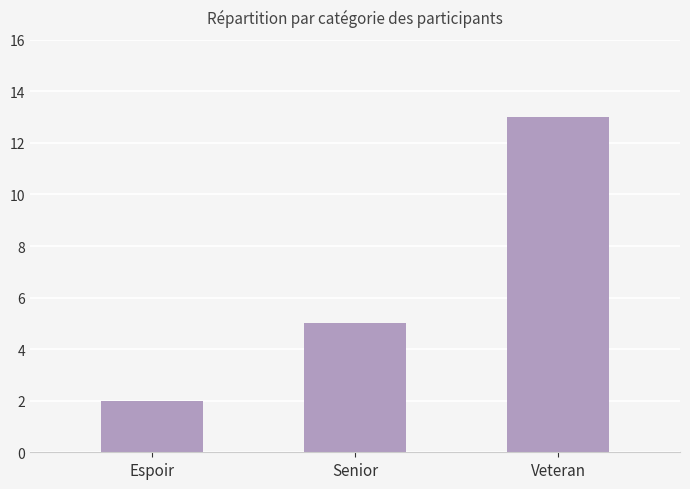

What is the sum of the values at Espoir and Senior?

7